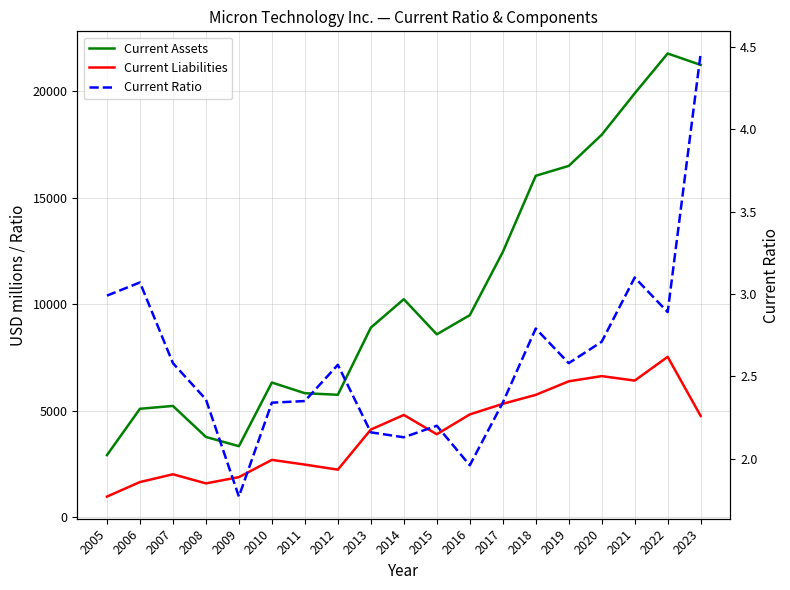

Reading right to left, transcribe all the data shown in this chart.

Current Assets: 21244.0	21781.0	19907.0	17965.0	16503.0	16039.0	12457.0	9495.0	8596.0	10245.0	8911.0	5758.0	5832.0	6333.0	3344.0	3779.0	5234.0	5101.0	2926.0
Current Liabilities: 4765.0	7539.0	6424.0	6635.0	6390.0	5754.0	5334.0	4835.0	3905.0	4811.0	4125.0	2243.0	2480.0	2702.0	1892.0	1598.0	2026.0	1661.0	979.0
Current Ratio: 4.5	2.9	3.1	2.7	2.6	2.8	2.3	2.0	2.2	2.1	2.2	2.6	2.4	2.3	1.8	2.4	2.6	3.1	3.0